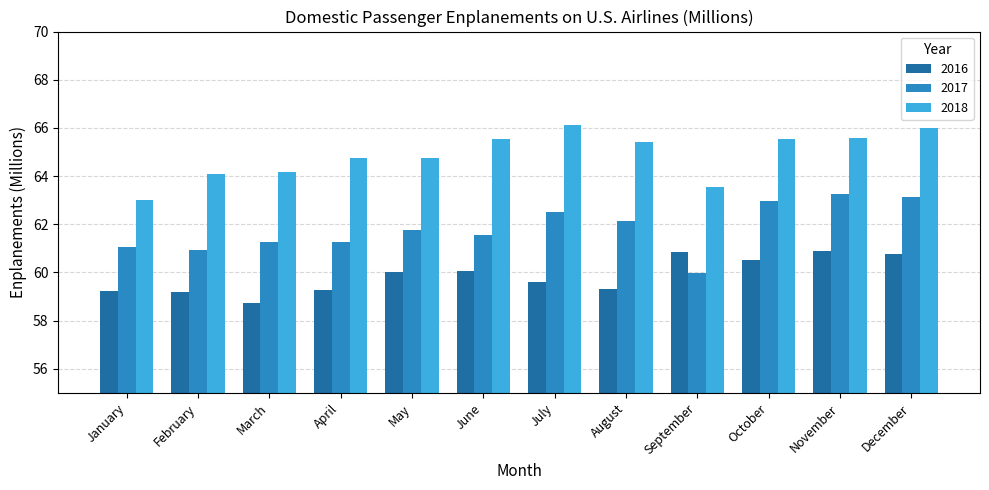

Does the chart contain any negative values?

No